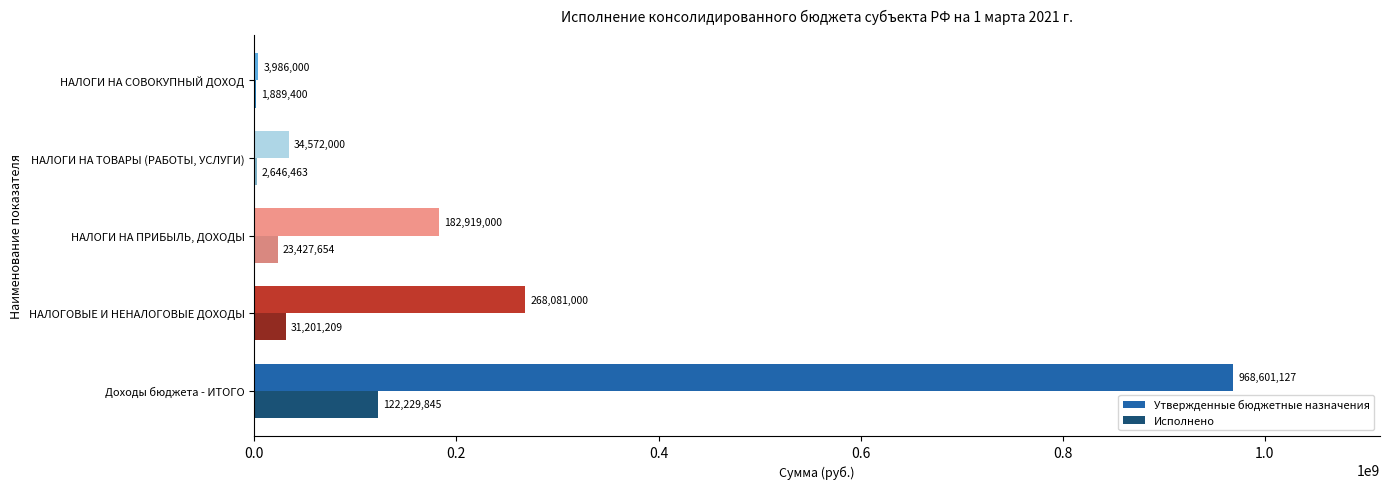

Which series has the largest total across all categories?

Утвержденные бюджетные назначения